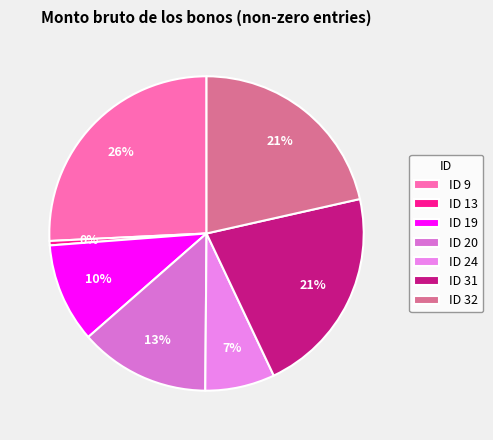

True or false: ID 32 accounts for 21% of the total.

True